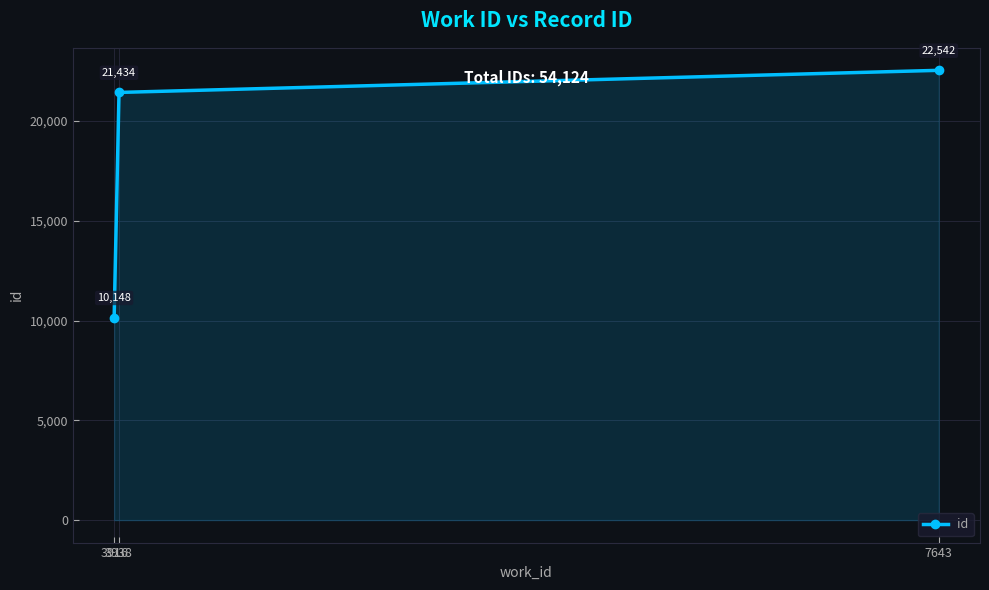

Which category has the lowest value across all series?

3916